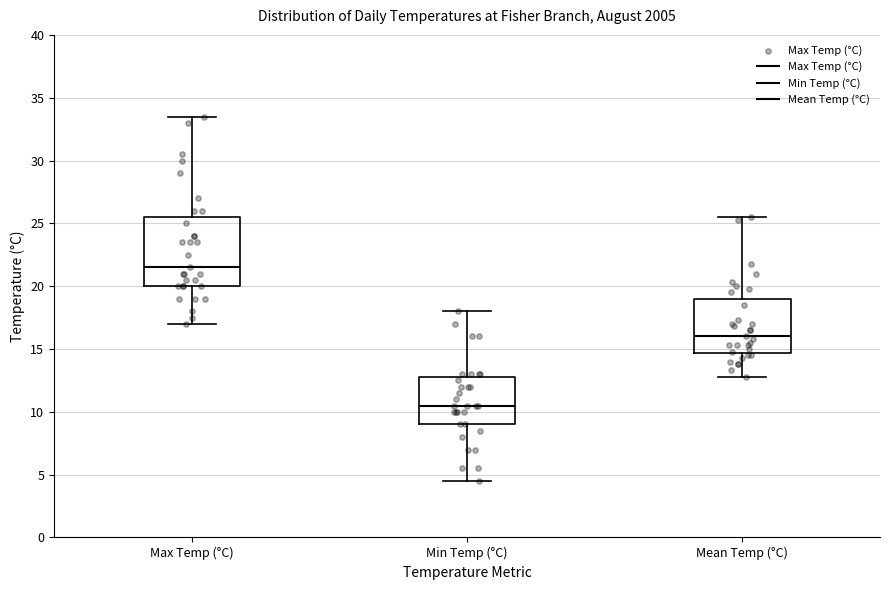

Reading left to right, read every box against the y-axis: the position of its median line, the range the box covers, and the ends of its whiskers. The values are not printed on the chart, so give them approximately, as read against the axis.

Max Temp (°C): median 21.5, box 20.0 to 25.5, whiskers 17.0 to 33.5
Min Temp (°C): median 10.5, box 9.0 to 13.0, whiskers 4.5 to 18.0
Mean Temp (°C): median 16.0, box 14.5 to 19.0, whiskers 13.0 to 25.5